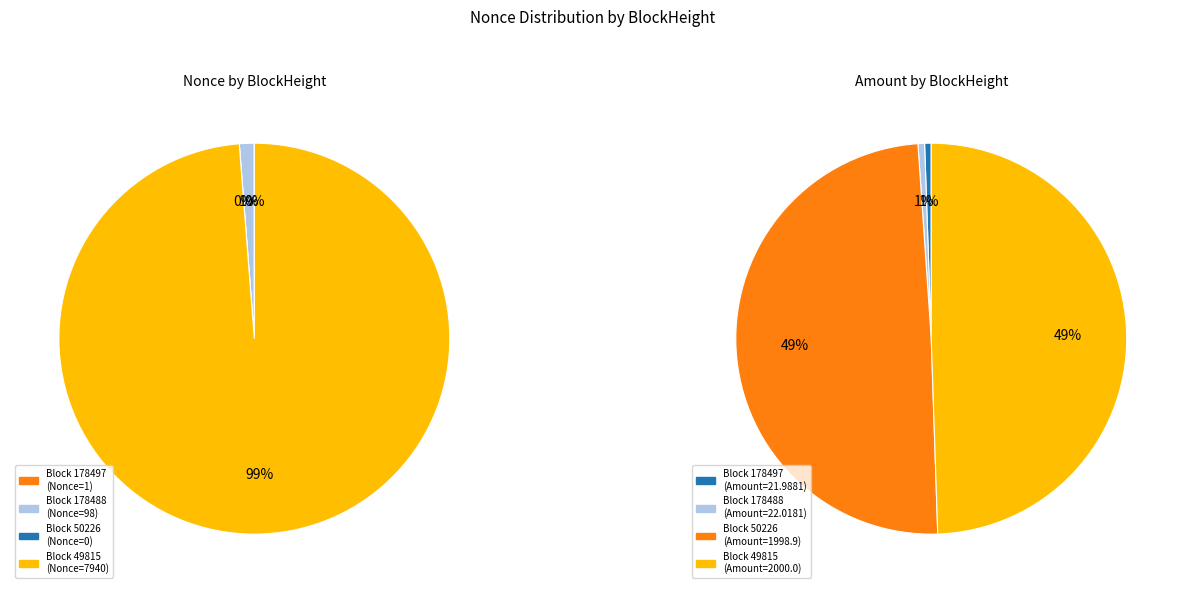

To the nearest percent, what is the difference between the 49815 and 178488 slice percentages?

98%